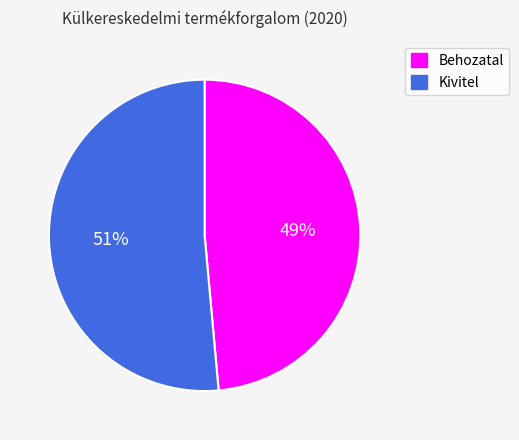

To the nearest percent, what is the combined percentage of Kivitel and Behozatal?

100%